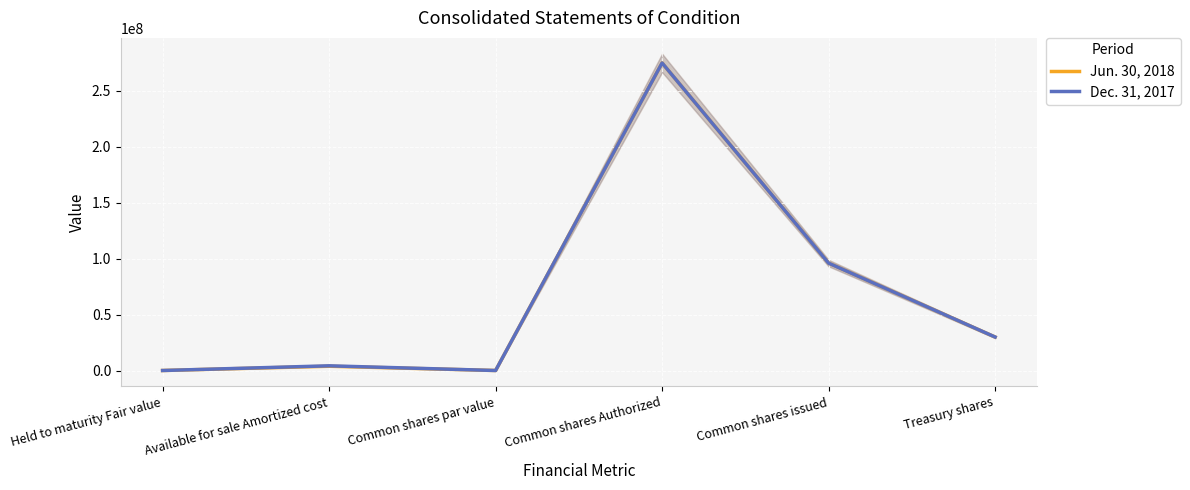

True or false: Jun. 30, 2018 and Dec. 31, 2017 cross at least once.

False